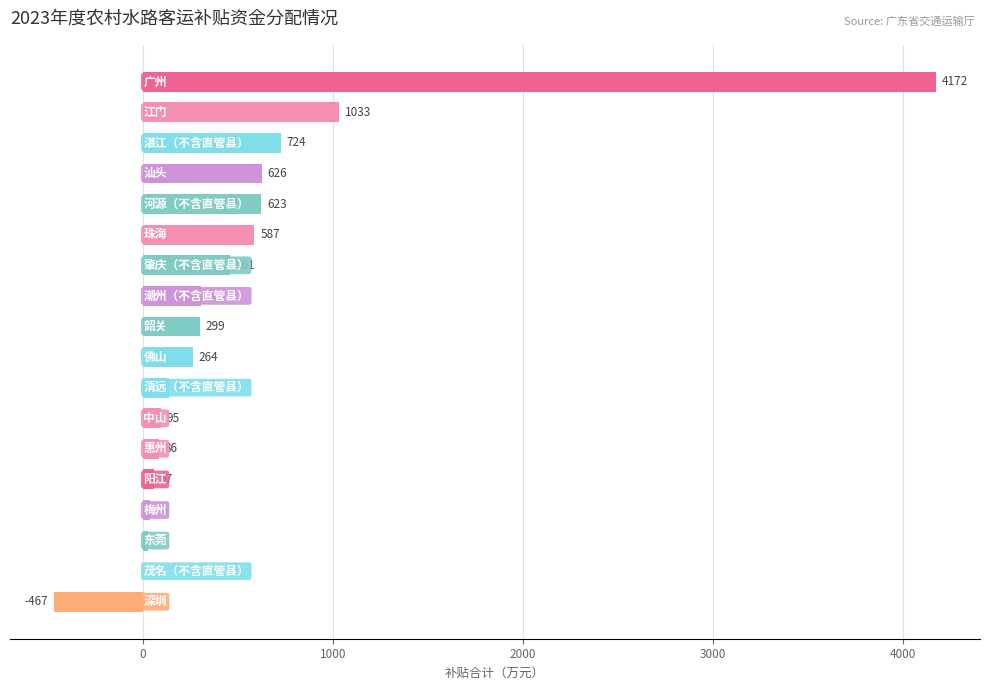

What is the greatest value displayed?

4171.7